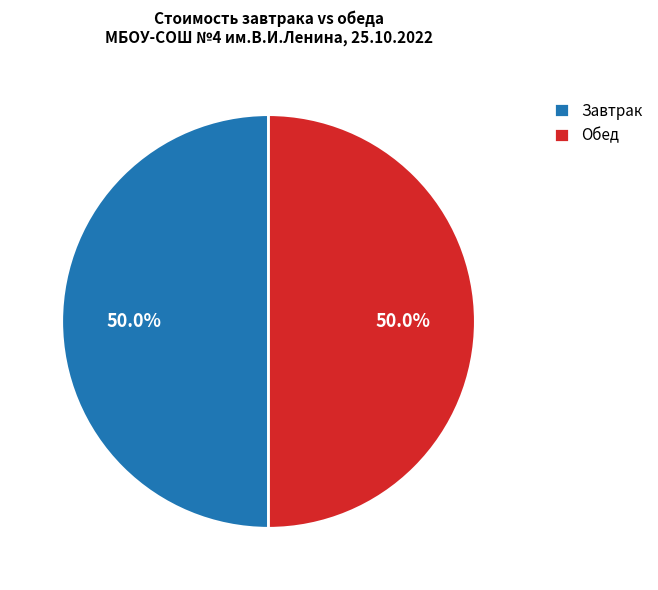

How much of the chart is everything except Обед?

50.0%